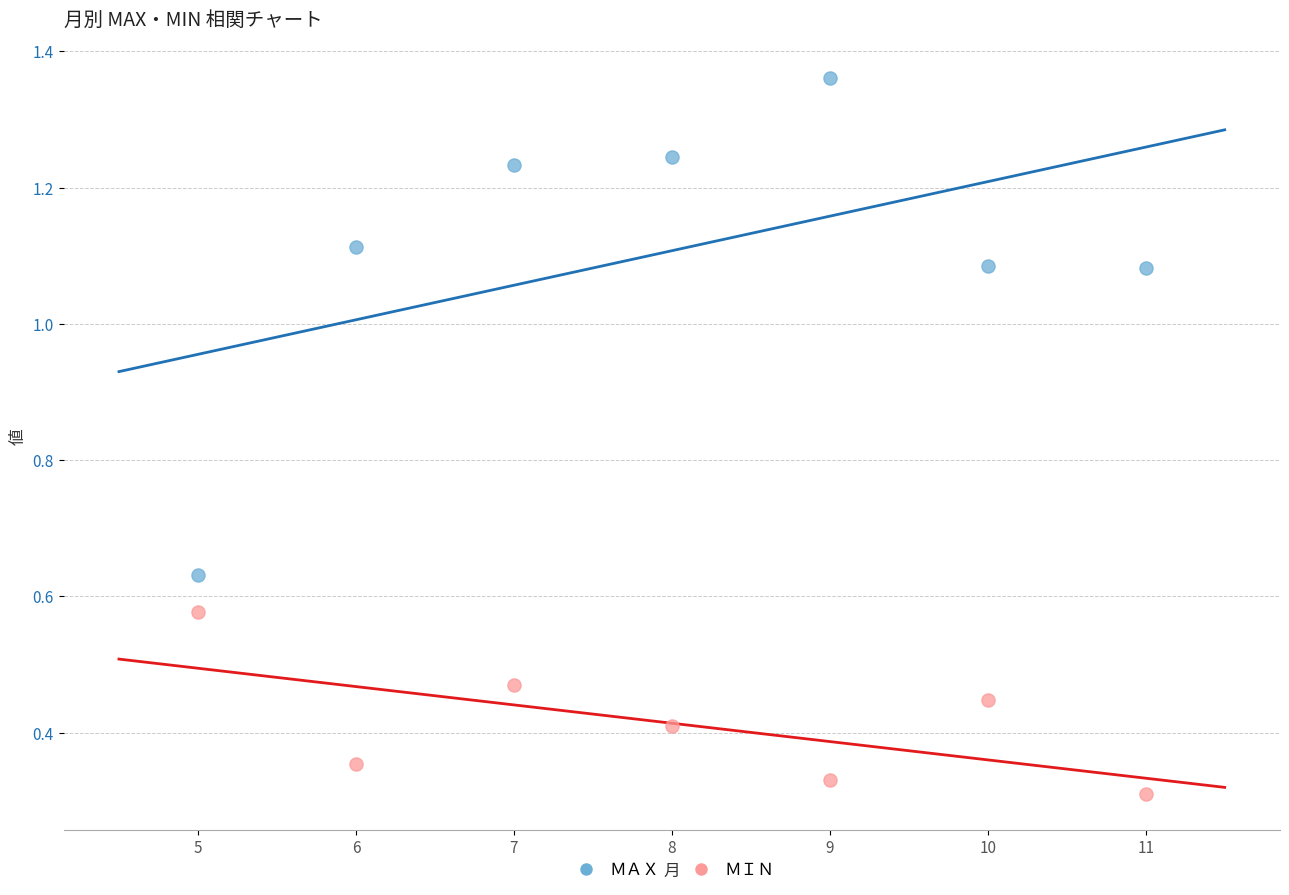

What are all the series names shown in the legend?

ＭＡＸ, ＭＩＮ